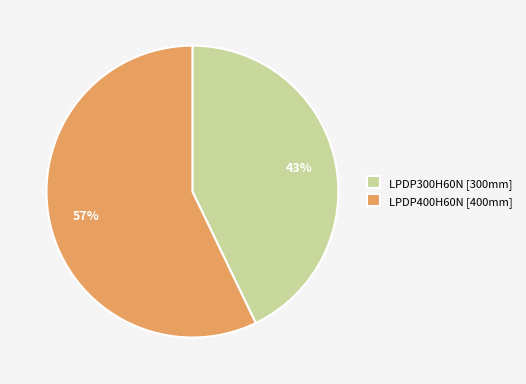

To the nearest percent, what is the average slice percentage?

50%